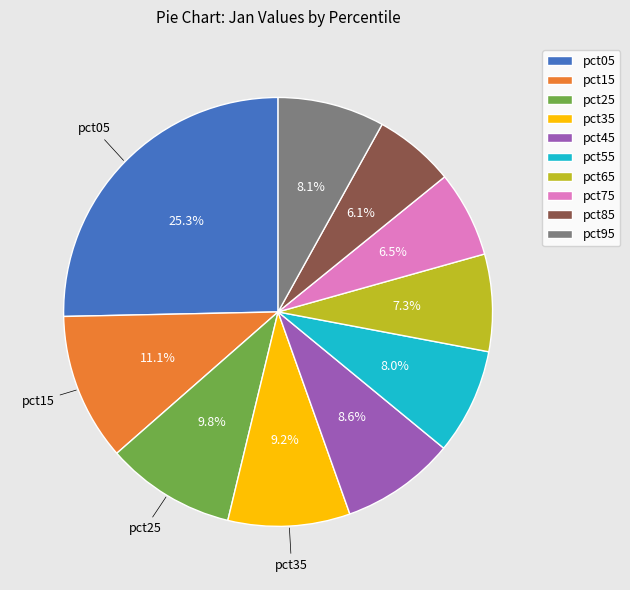

Does any single category account for the majority?

No